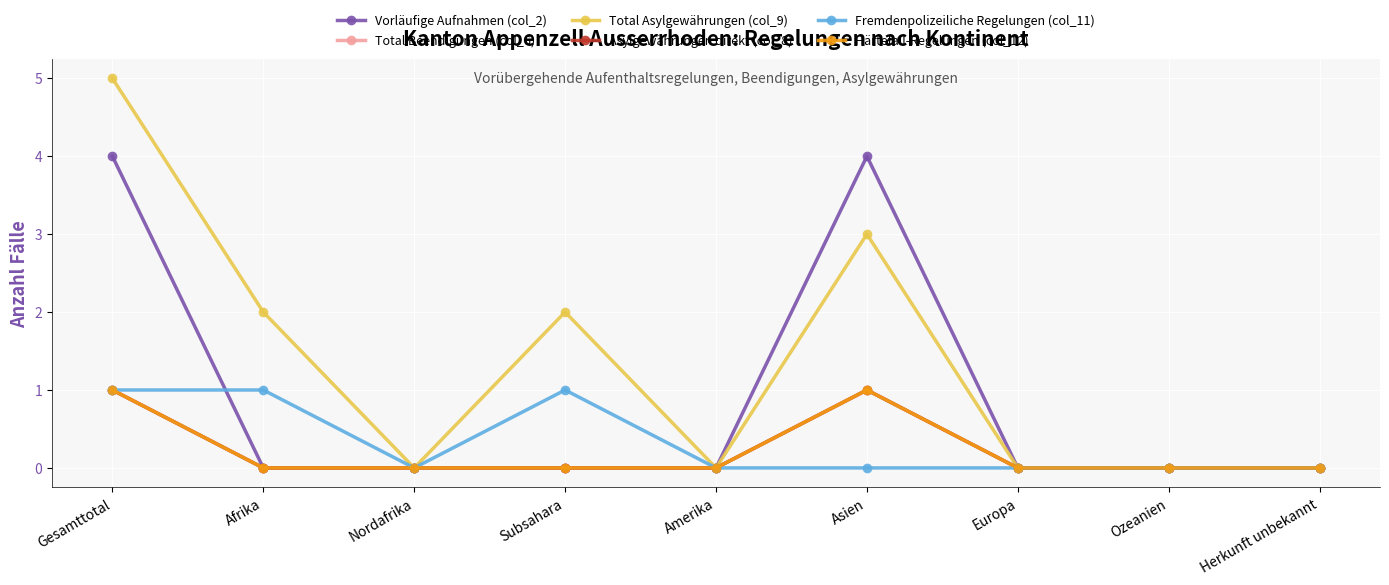

True or false: Total Asylgewährungen (col_9) has more than 1 points higher than both neighbors.

True